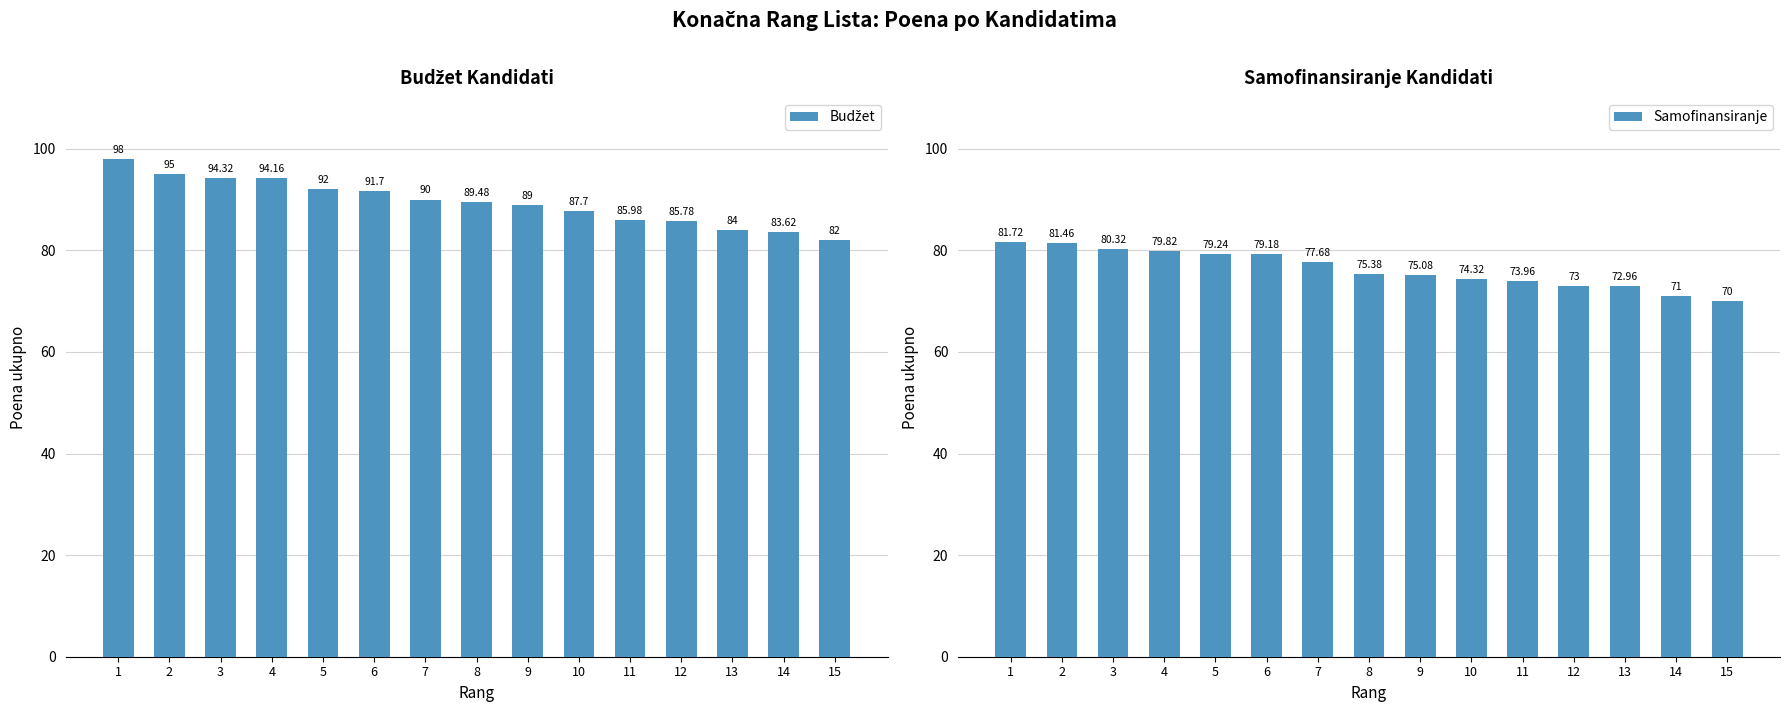

What are all the series names shown in the legend?

Budžet, Samofinansiranje